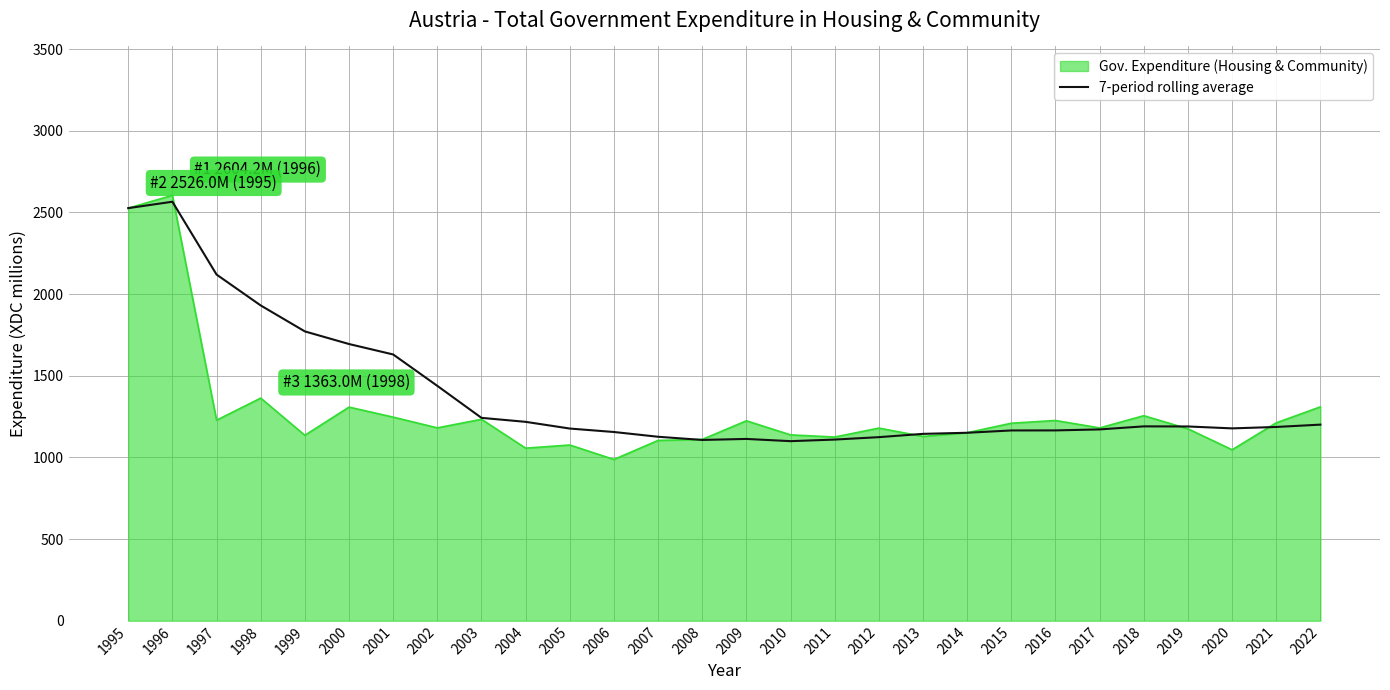

How many lines are shown in the chart?

2